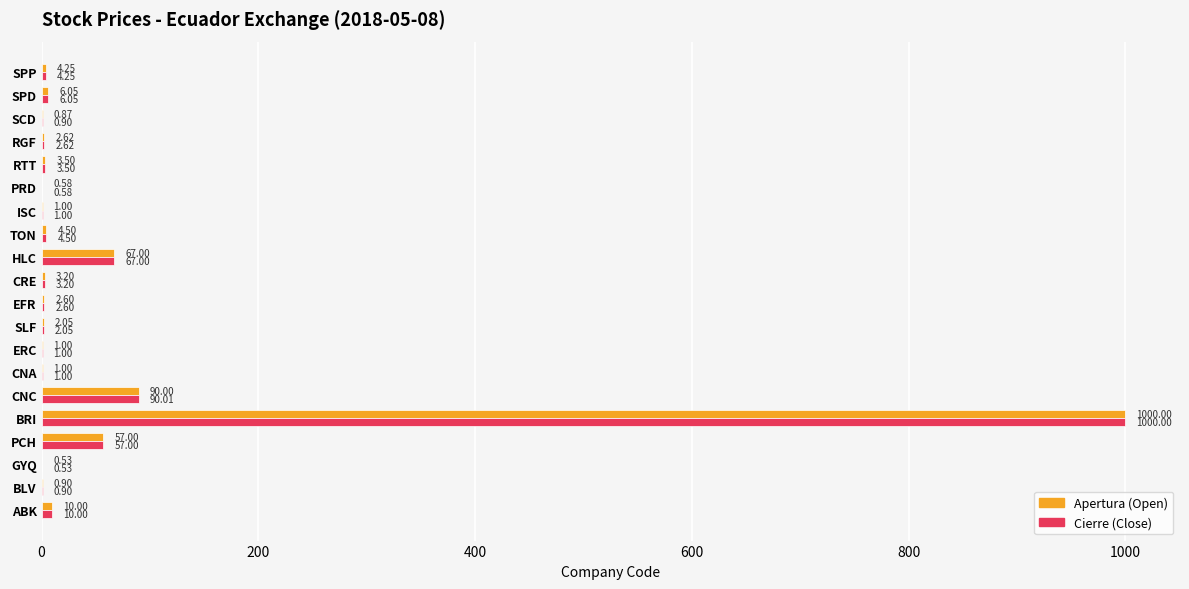

What is the total value across all series at PCH?

114.0